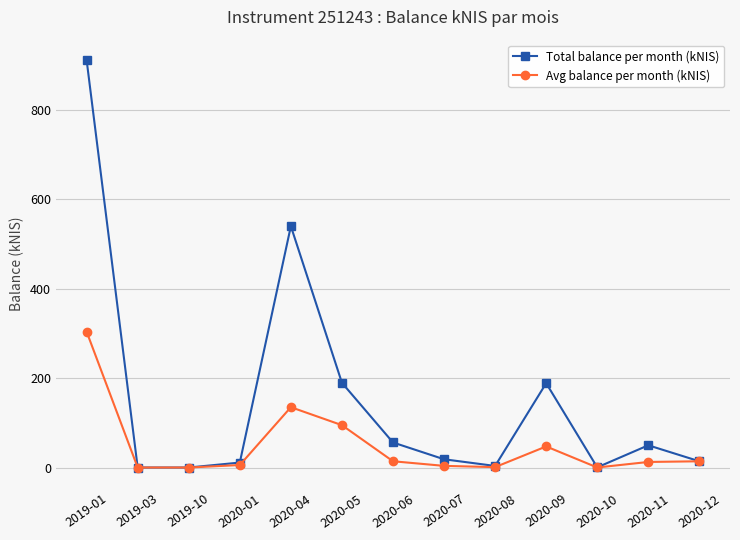

At which category does the chart reach its peak across all series?

2019-01